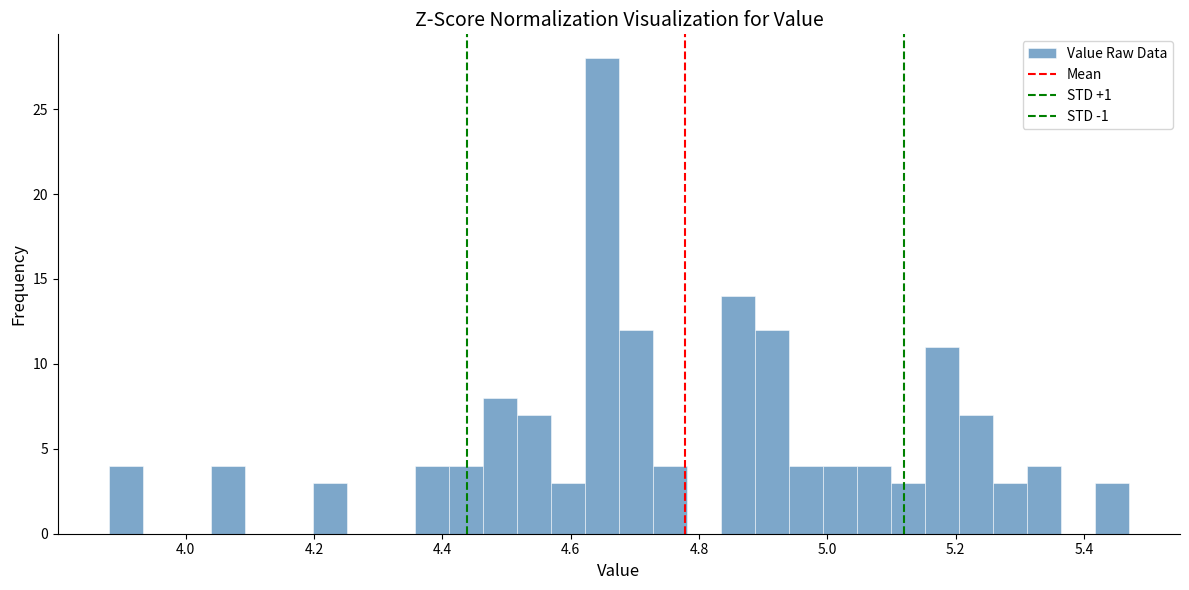

Read against the x-axis, roughly where is the centre of the tallest bar?

4.64